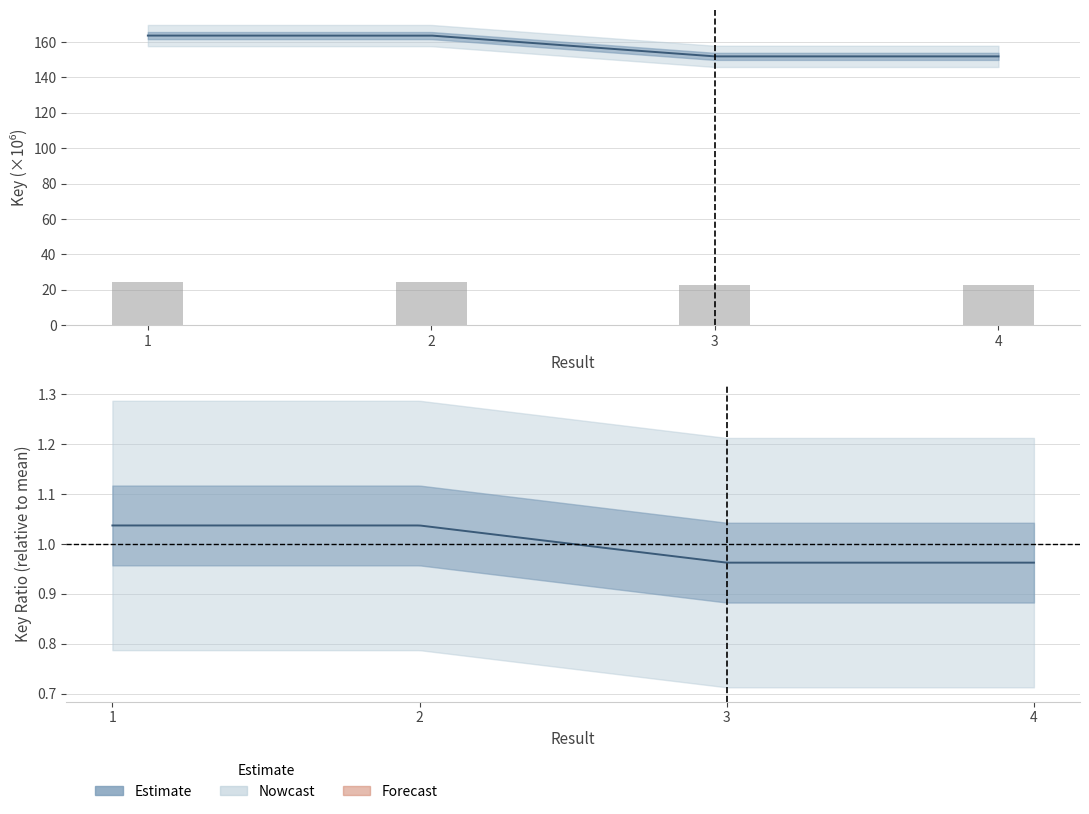

What value does the data have at 1?

24.6